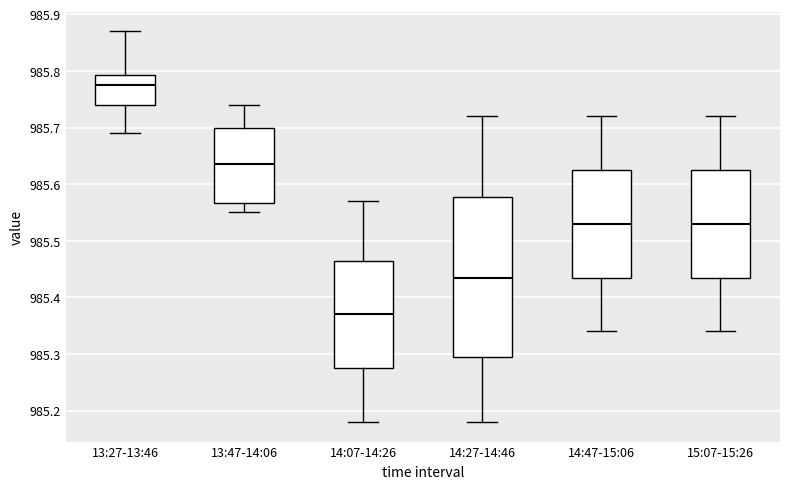

Where does the median line of the box for 14:27-14:46 sit on the y-axis? The values are not printed on the chart, so give them approximately, as read against the axis.

985.44